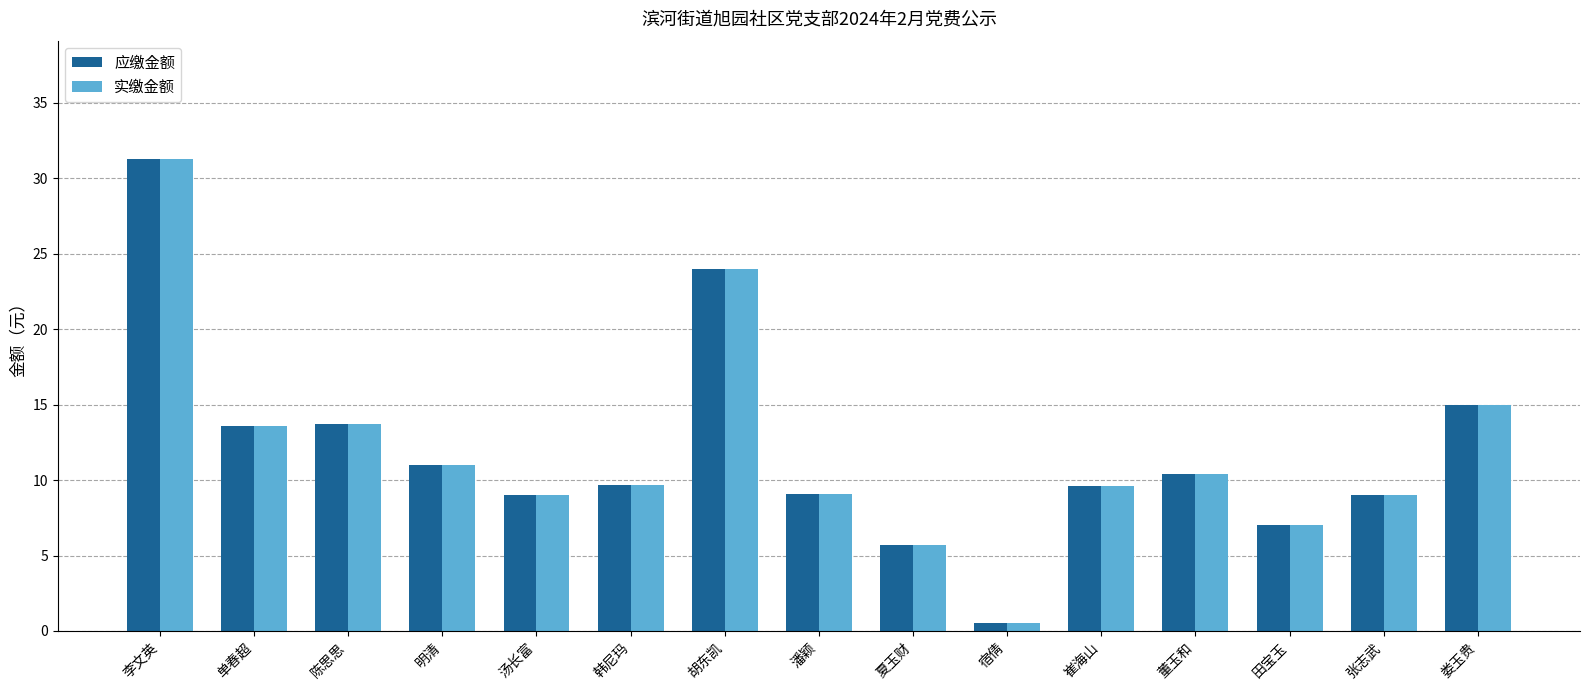

What is the greatest value displayed?

31.3